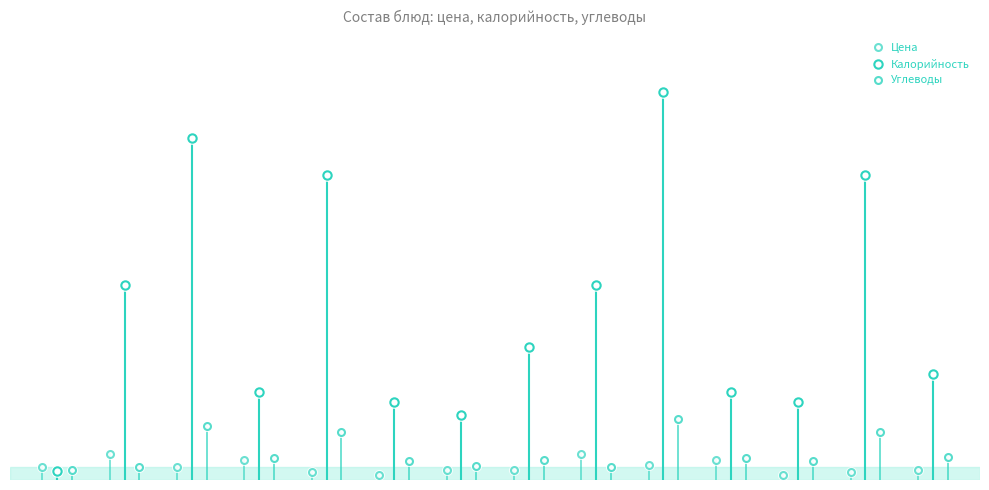

Which series has the largest range (max minus min)?

Калорийность